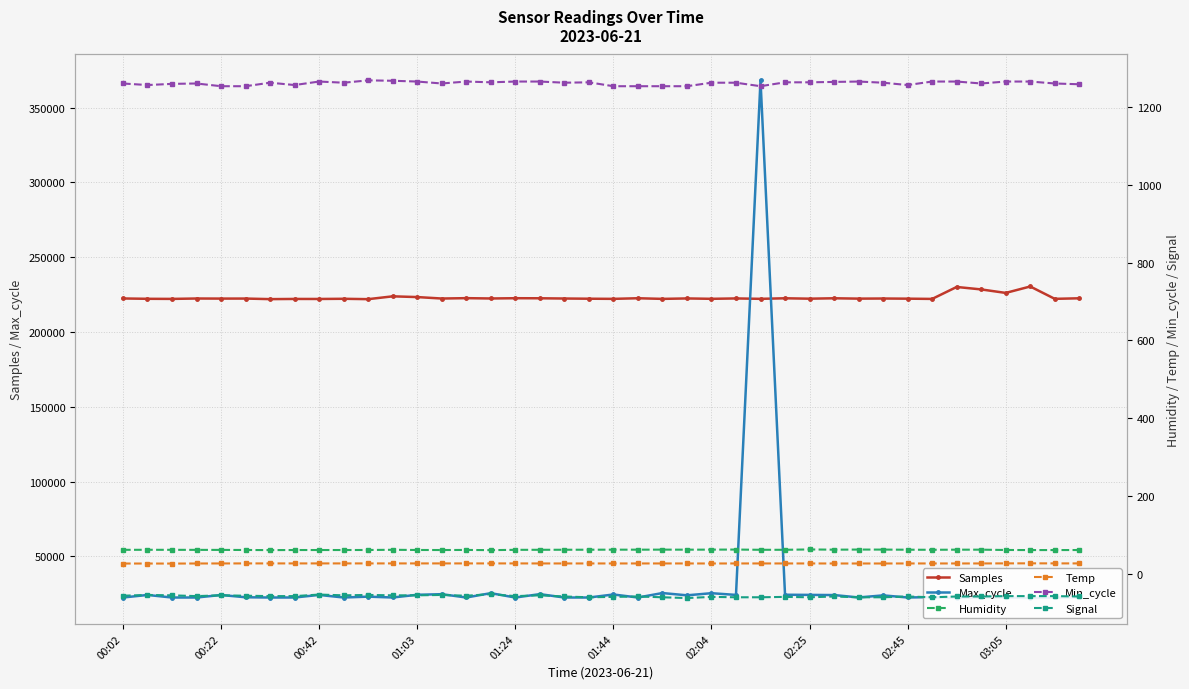

What are all the series names shown in the legend?

Samples, Max_cycle, Humidity, Temp, Min_cycle, Signal